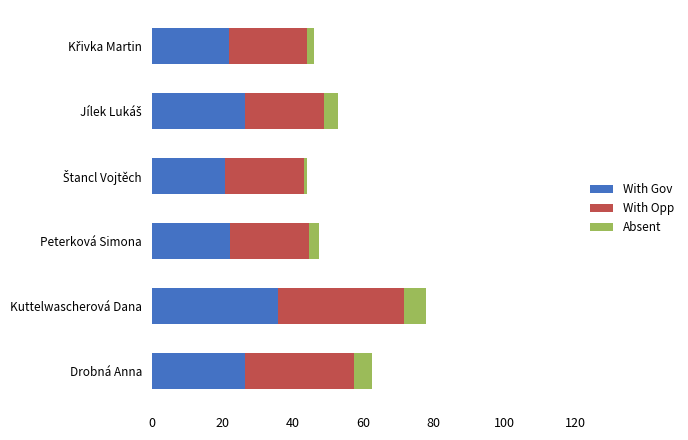

How many data points in With Gov are less than 26?

3